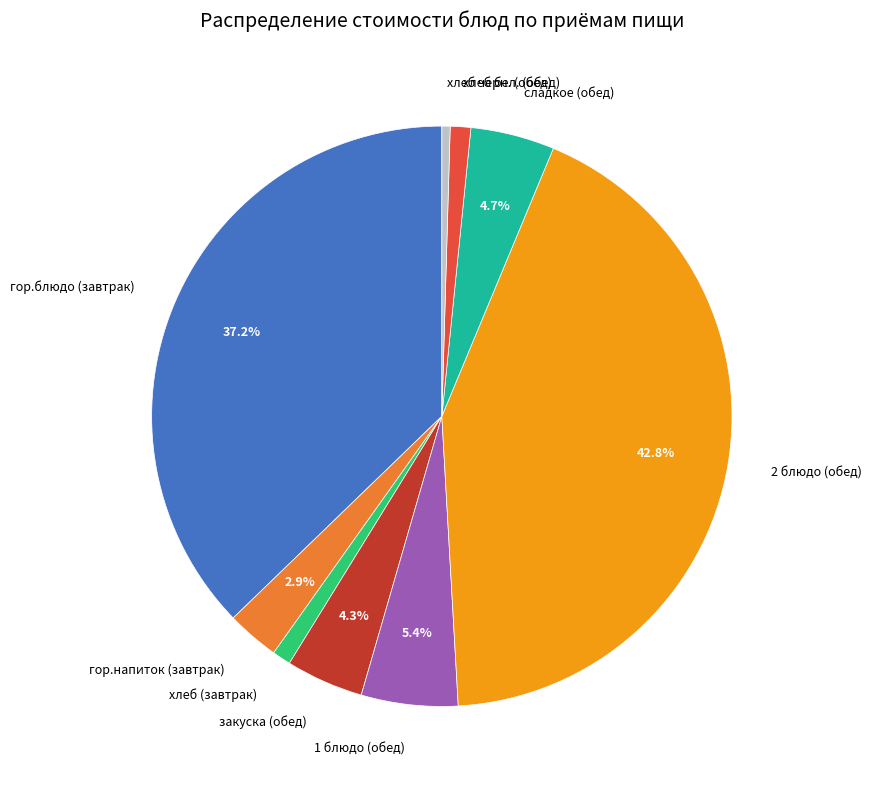

Is the sum of закуска (обед) and хлеб черн. (обед) greater than half?

No